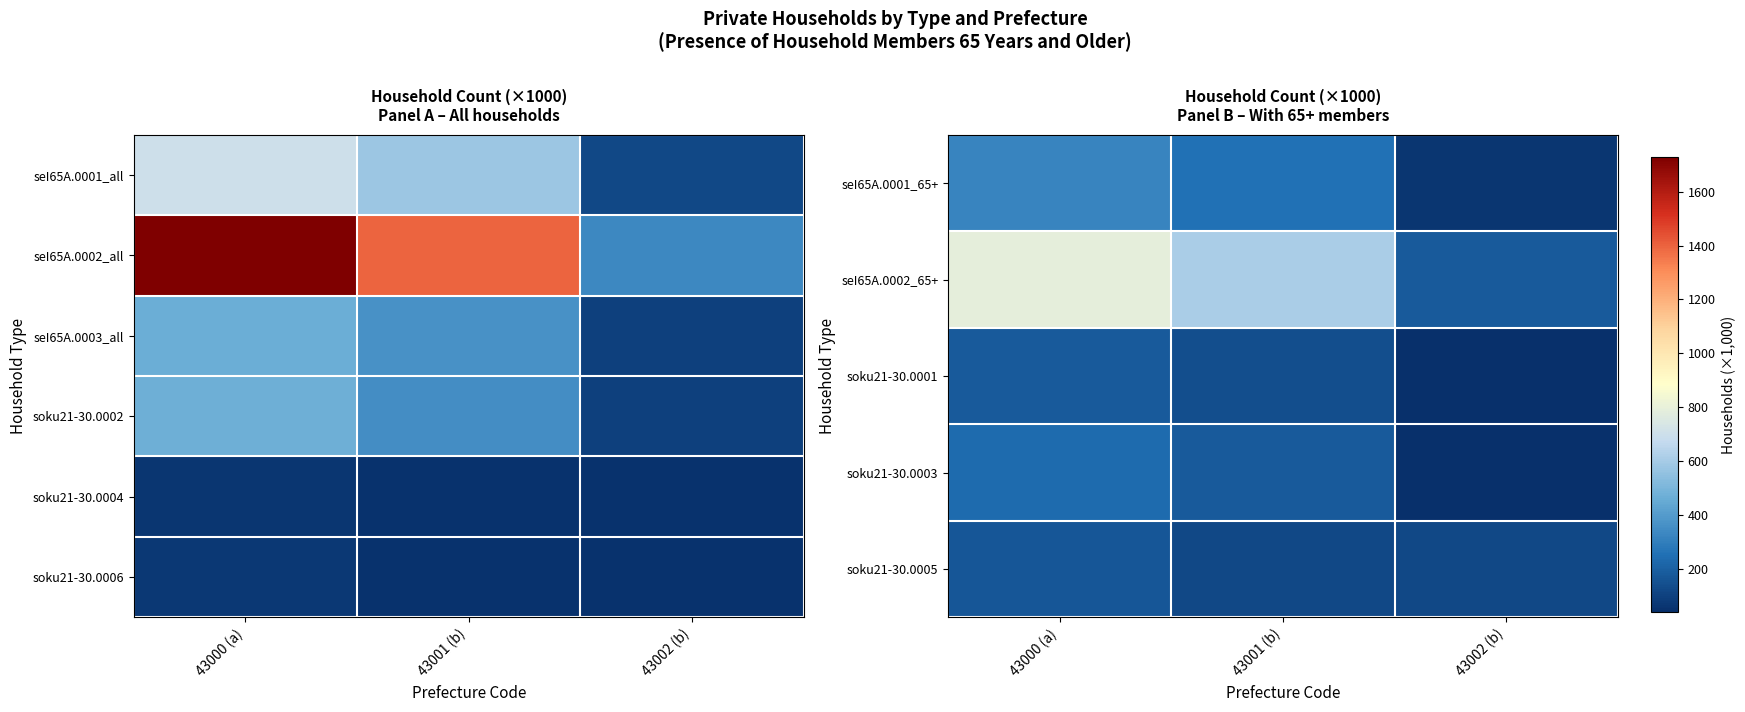

Which category has the lowest value across all series?

43002 (b)